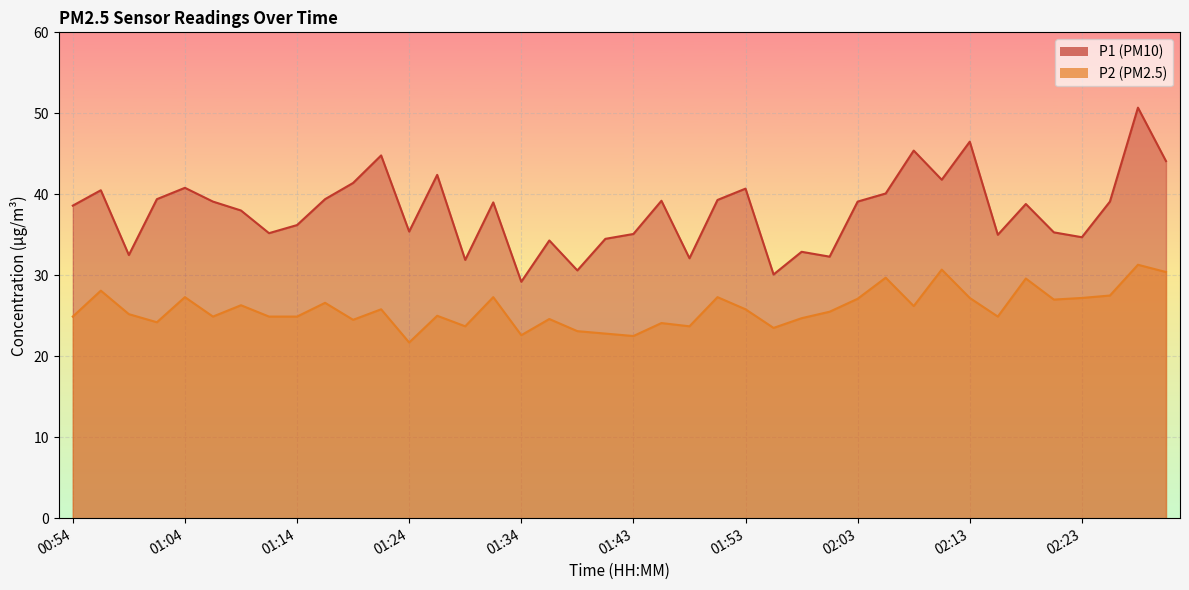

In P2, how many points are lower than both neighbors (excluding endpoints)?

12